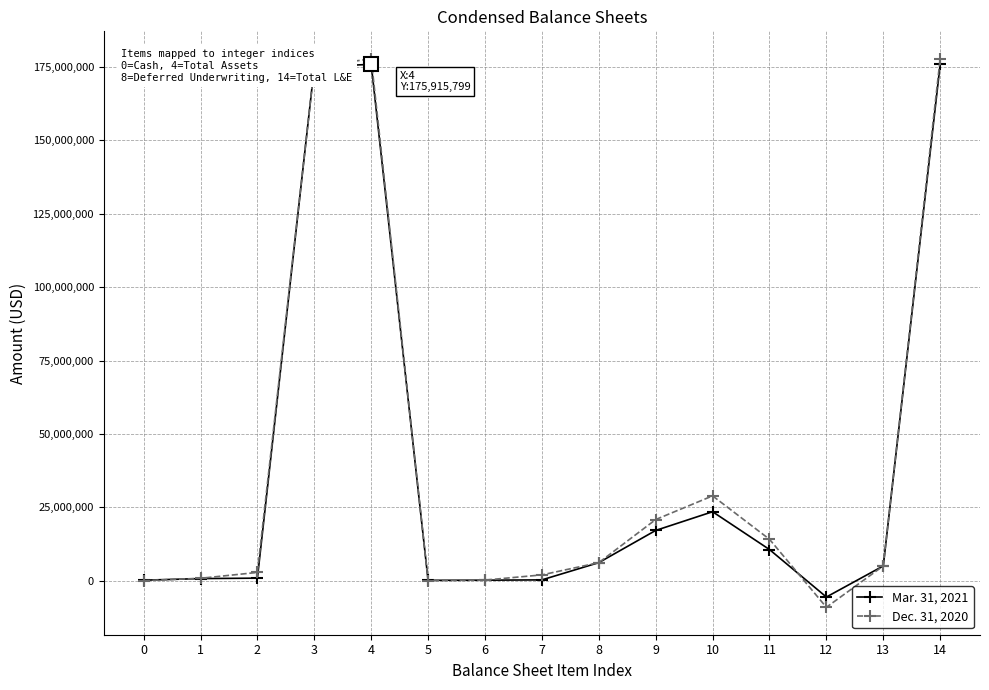

Between 2 and 10, which series saw the biggest shift?

Dec. 31, 2020